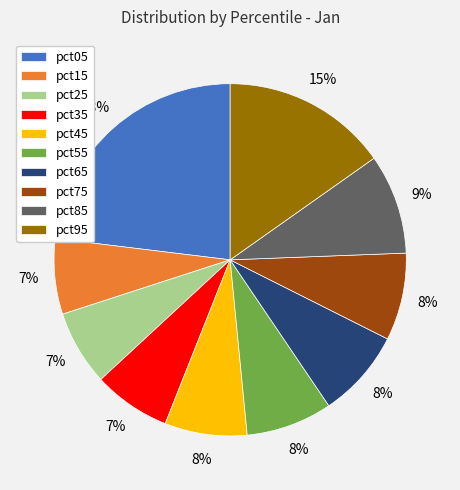

Approximately how many times larger is the value at pct05 compared to pct95?

1.5